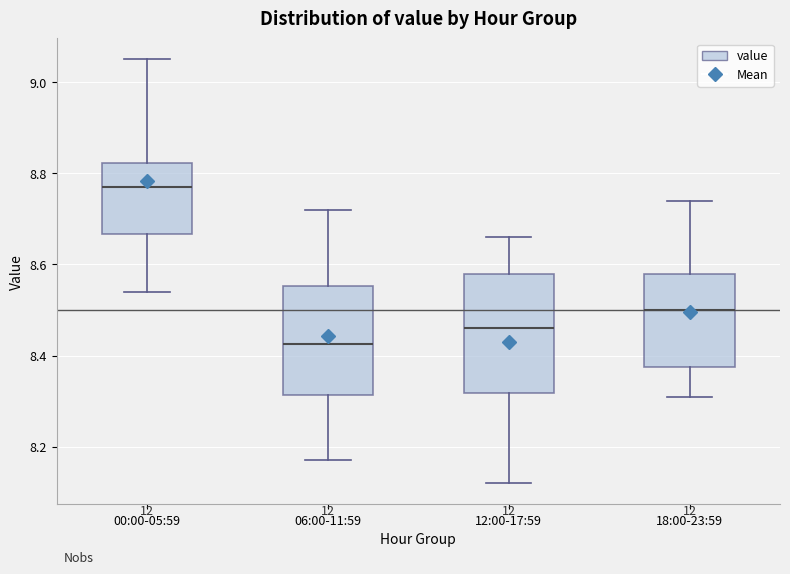

Which box's median line is the highest?

00:00-05:59